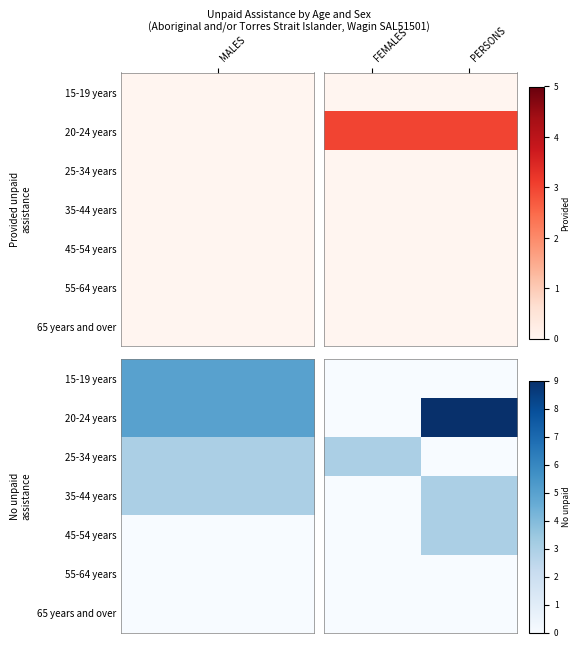

At how many categories does at least one series exceed 8?

1